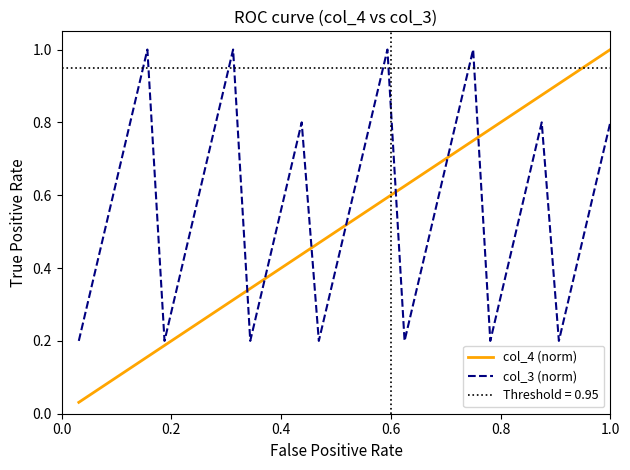

Count the number of data series in this chart.

2